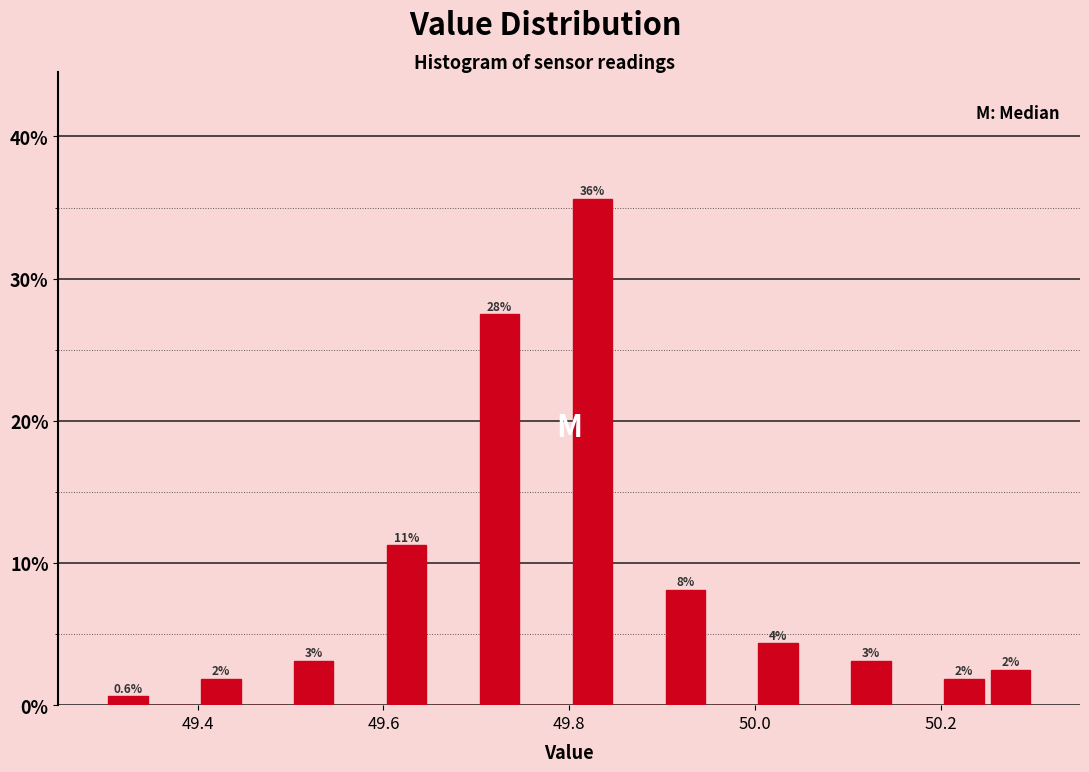

Around what value on the x-axis is the tallest bar? Give the approximate position of its centre, as read against the axis.

49.82